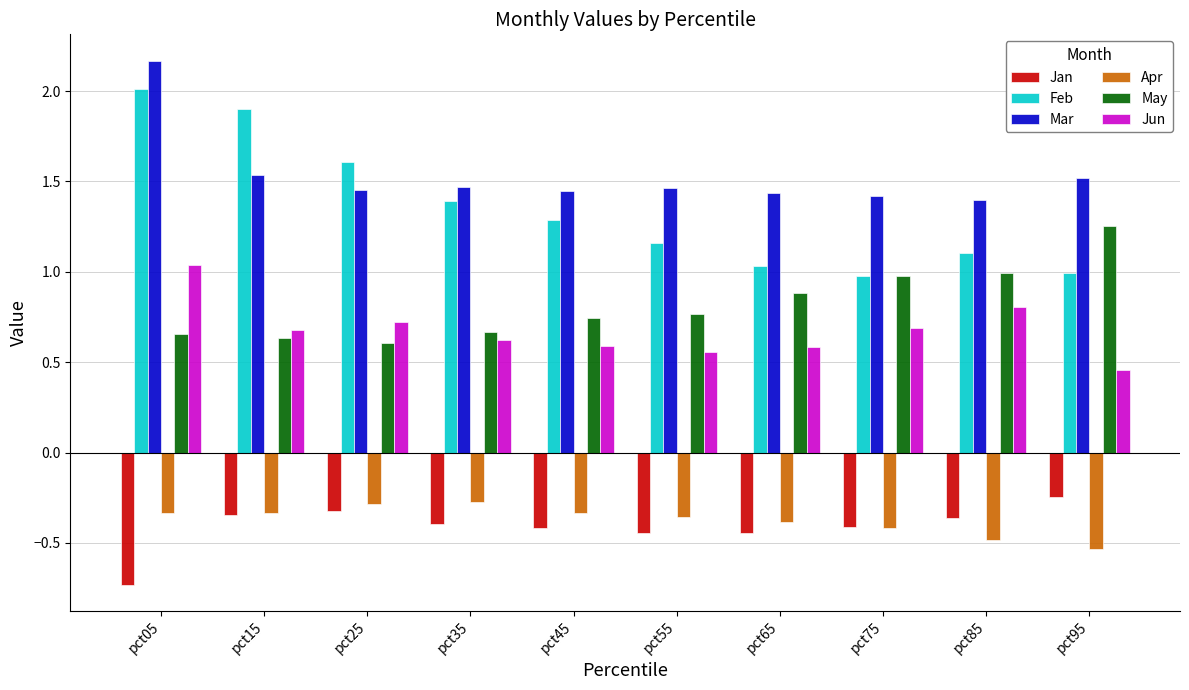

How many bars are there in each group?

6